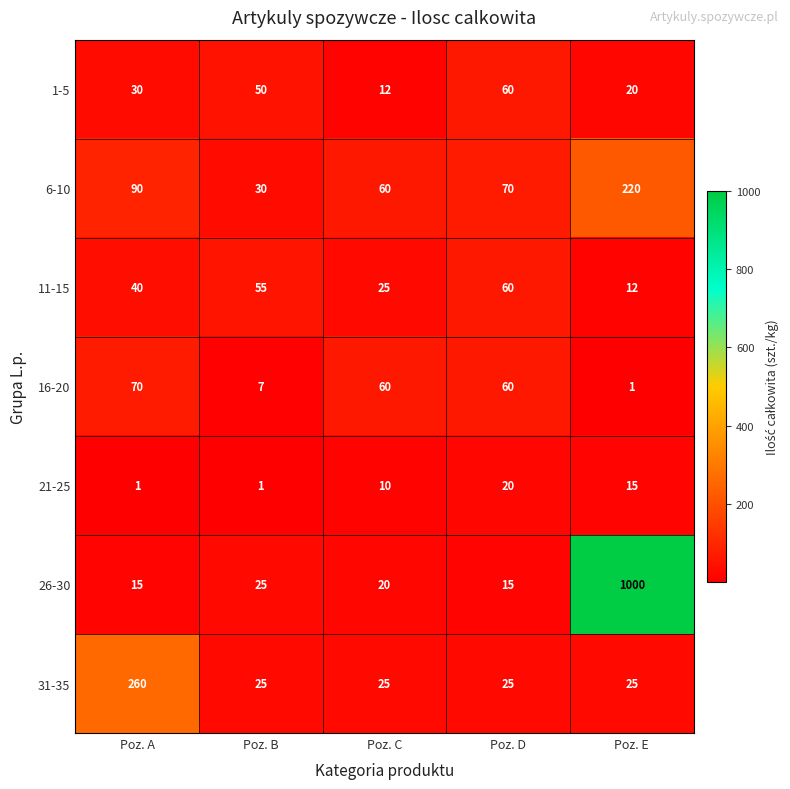

What is the total value across all series at Poz. E?

1293